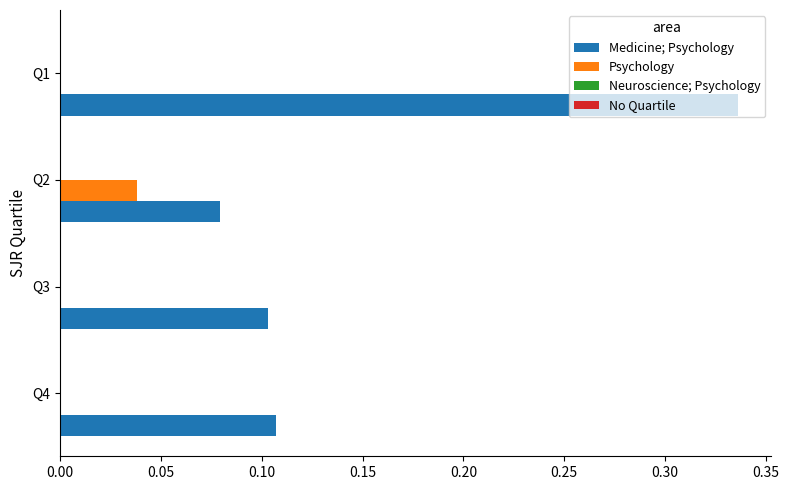

What is the sum of the Medicine; Psychology values at Q1 and Q4?

0.4